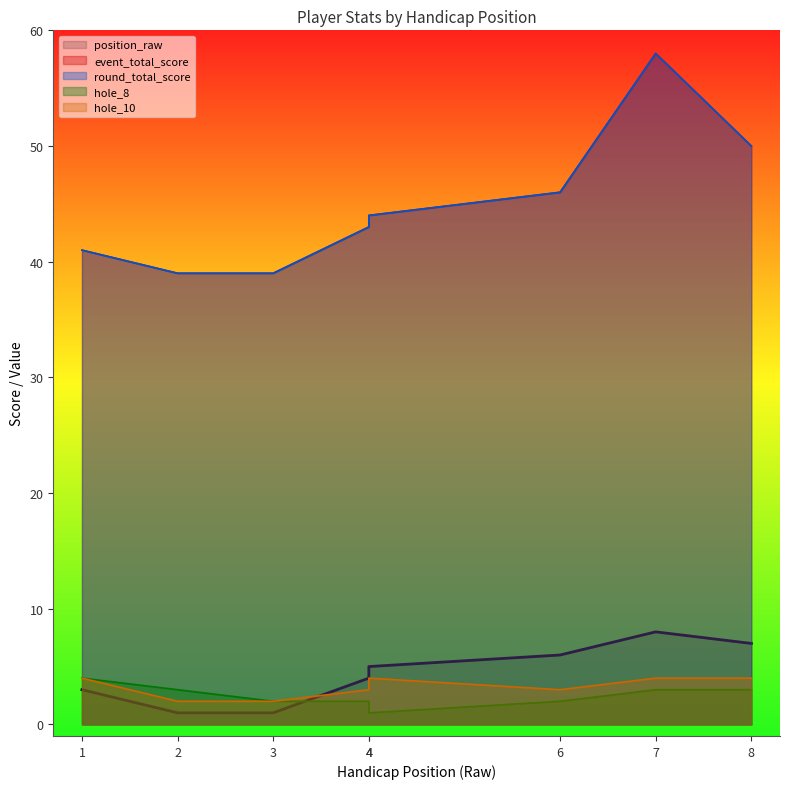

Read the hole_10 value at 4.

4